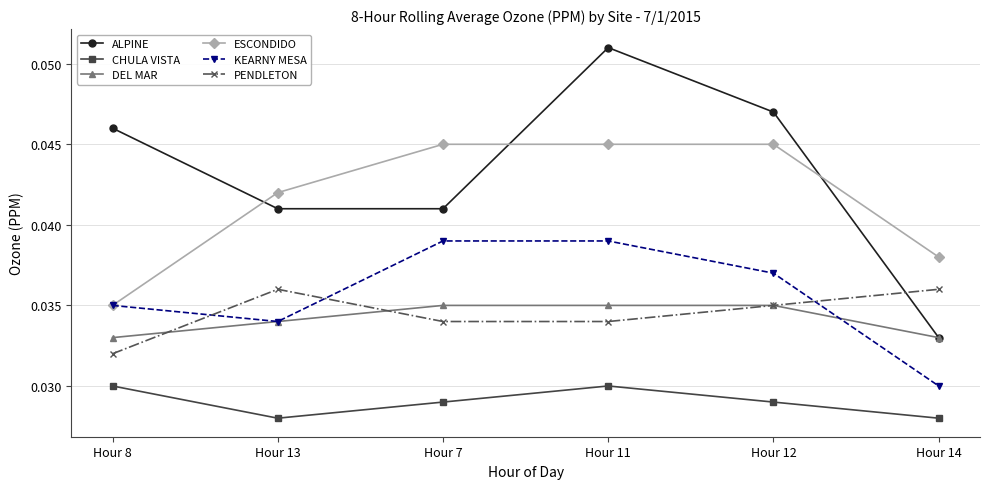

How many data points does each series have?

6